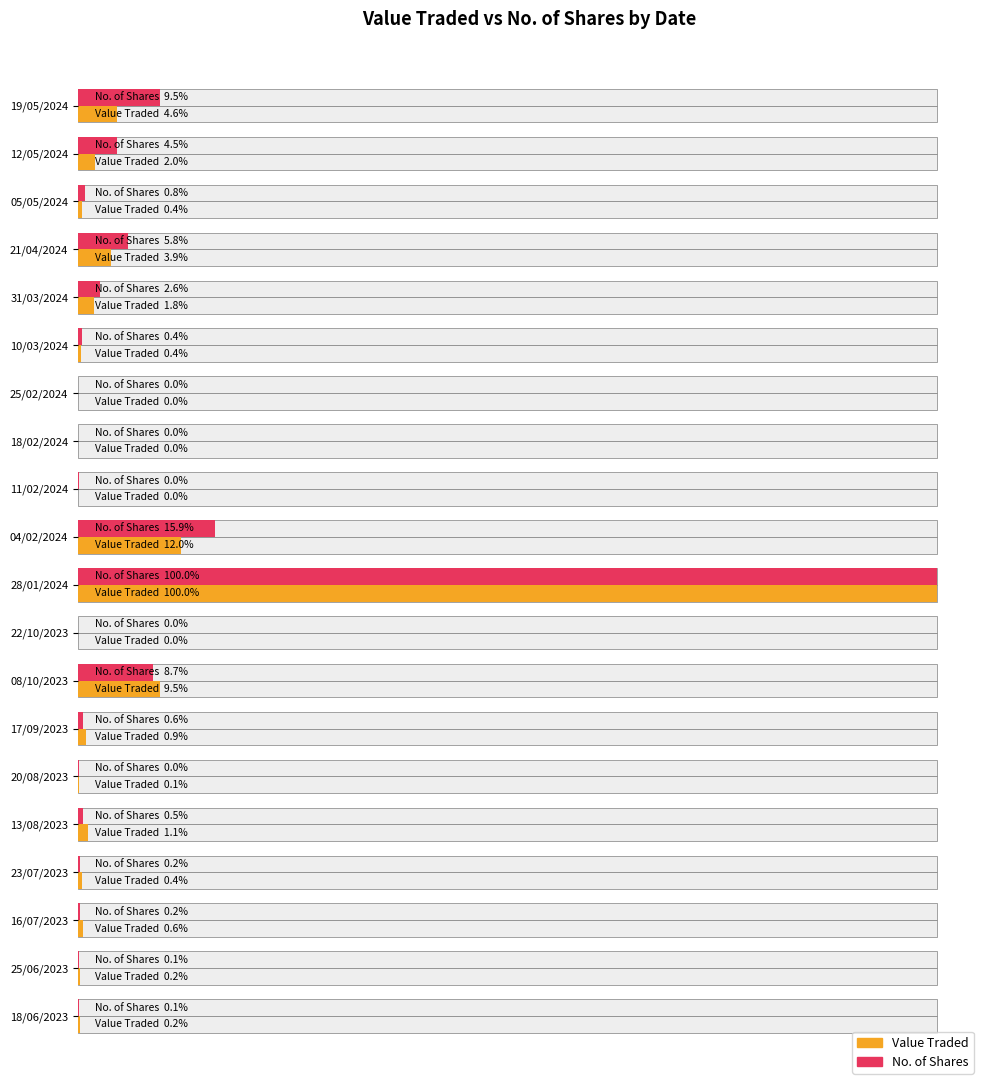

What is the maximum value for No. of Shares?

1.0